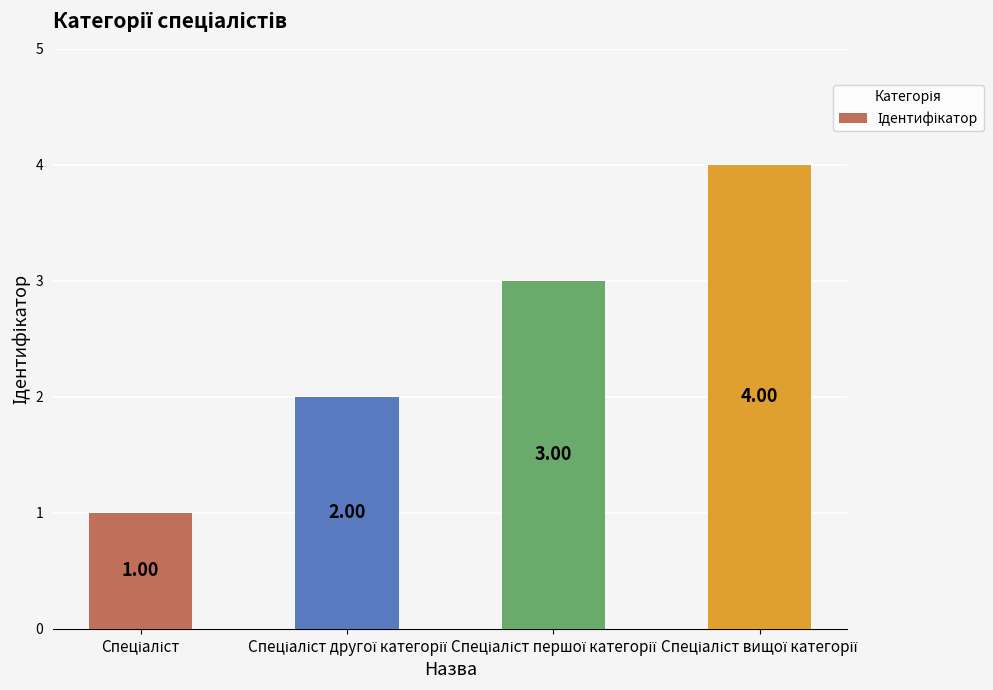

How many categories are shown in the chart?

4